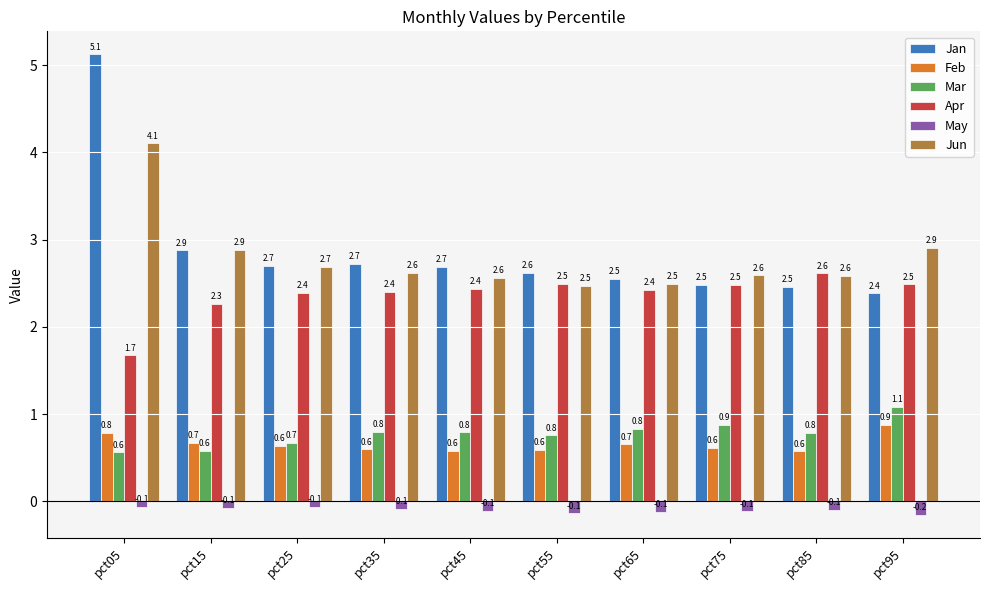

What is the difference between the maximum and minimum values in the Jan series?

2.7